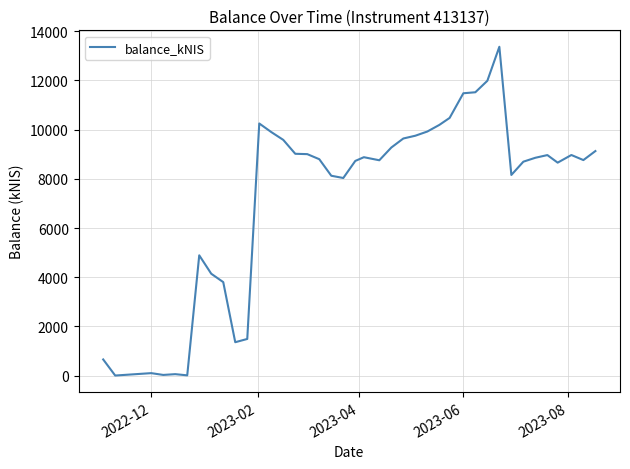

What is the greatest value displayed?

13370.5